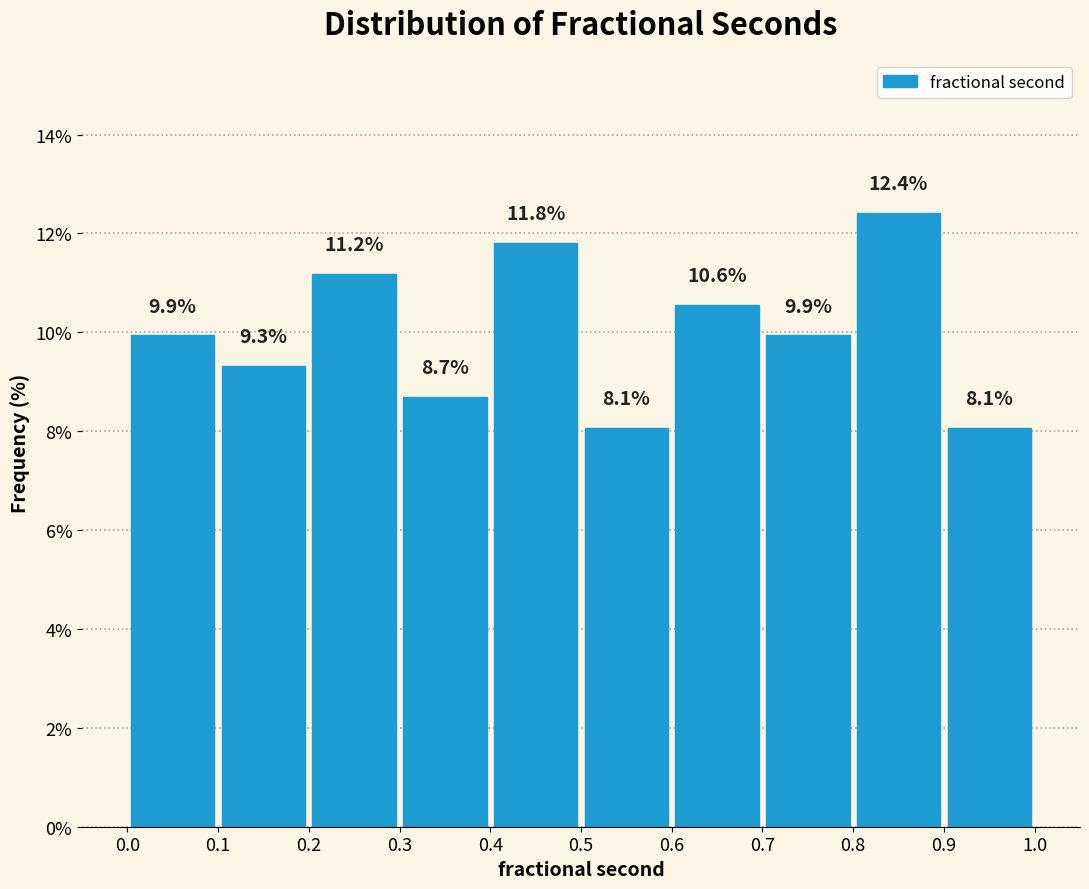

Over which range of the x-axis is the bar tallest?

0.8 to 0.9